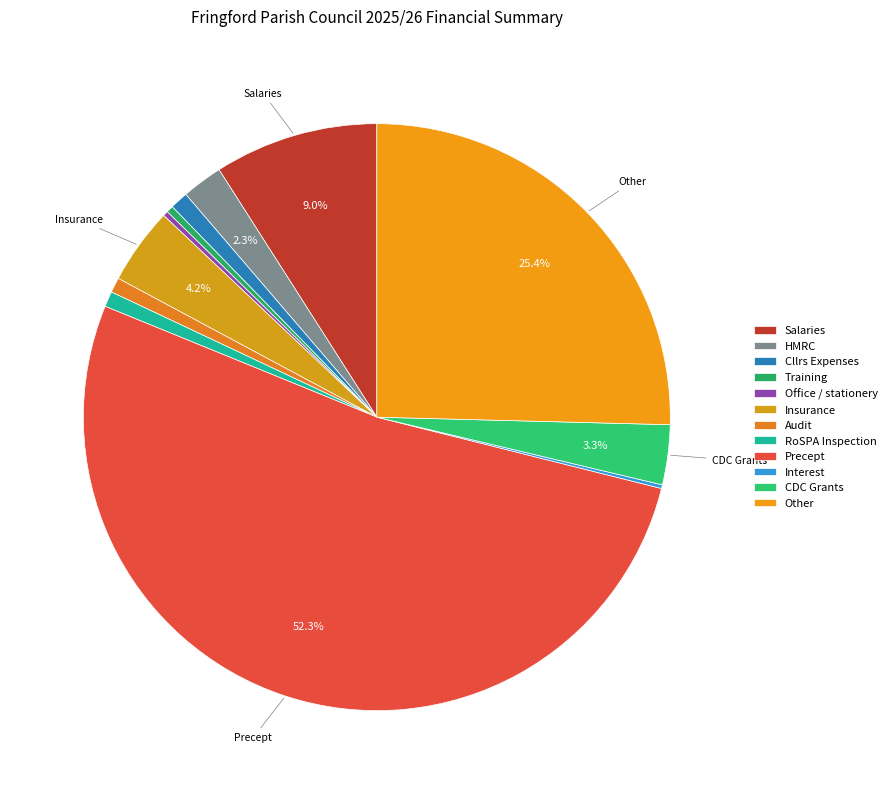

Is there any slice that represents more than half of the pie?

Yes